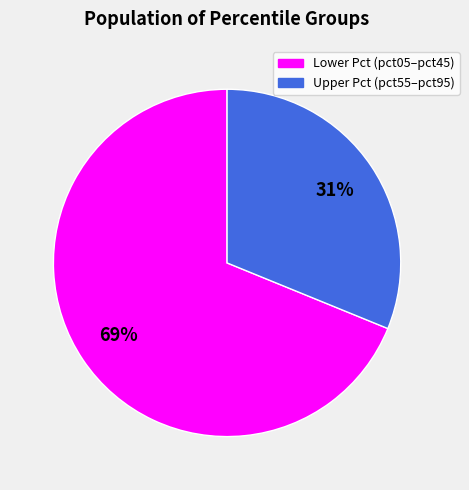

Which slice is the largest?

Lower Pct (pct05–pct45)